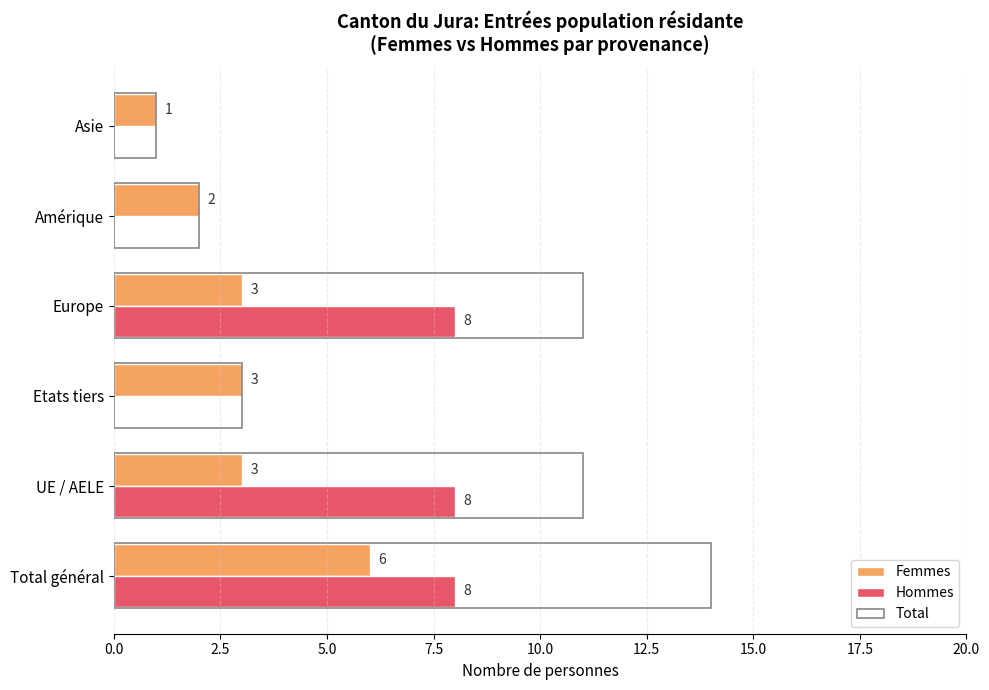

What value does the Femmes series have at UE / AELE?

3